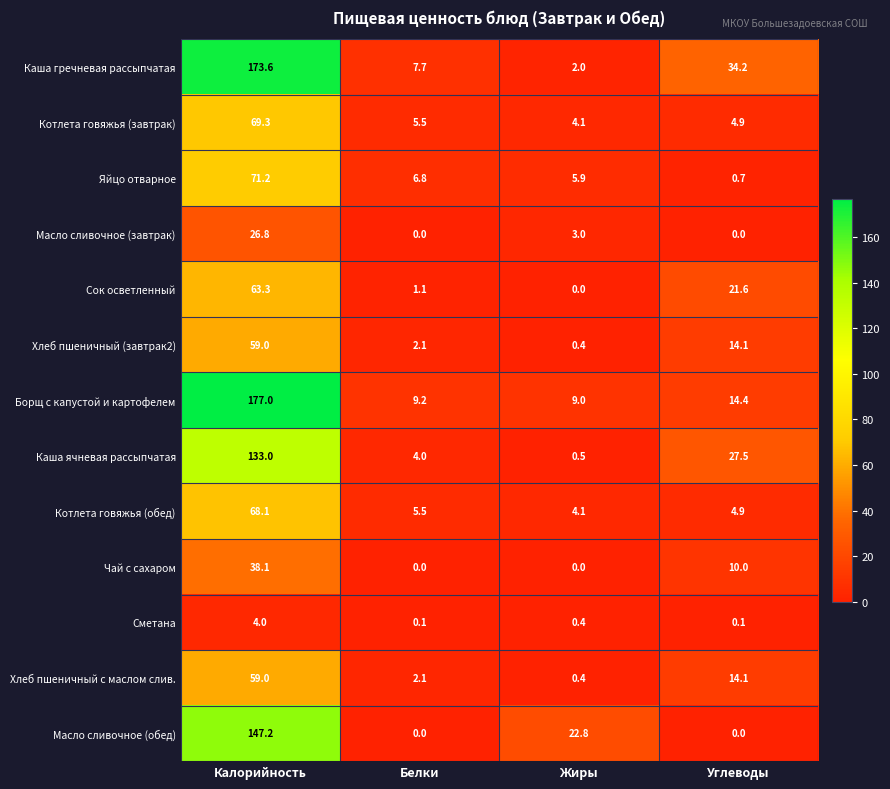

What is the sum of the Каша ячневая рассыпчатая values at Калорийность and Углеводы?

160.5